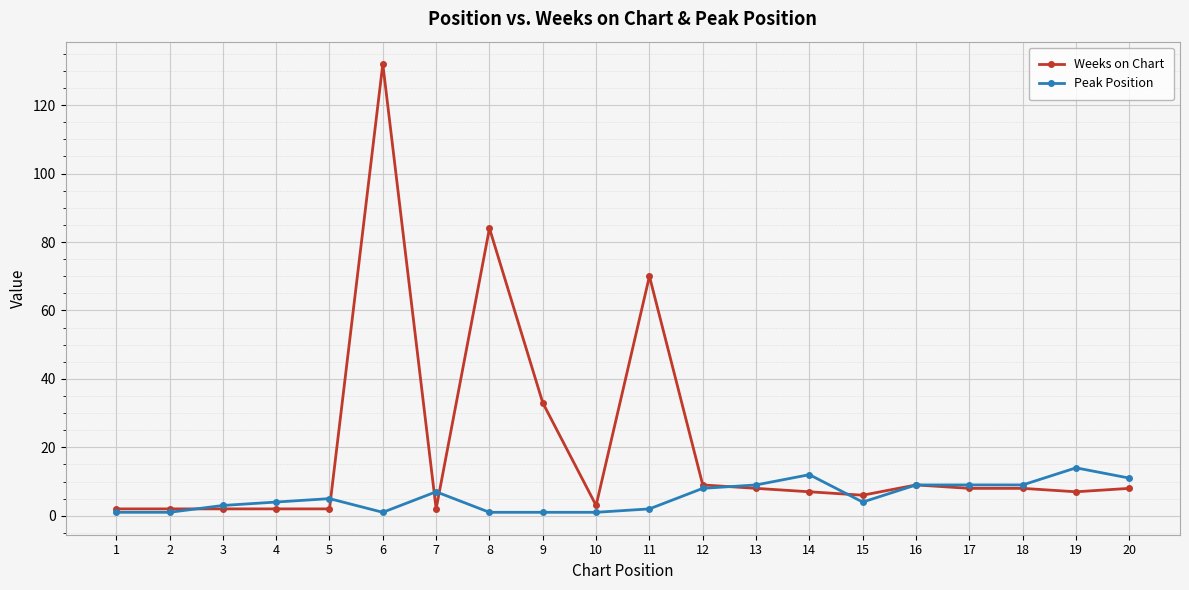

Is it true that Peak Position equals 15 at 13?

False